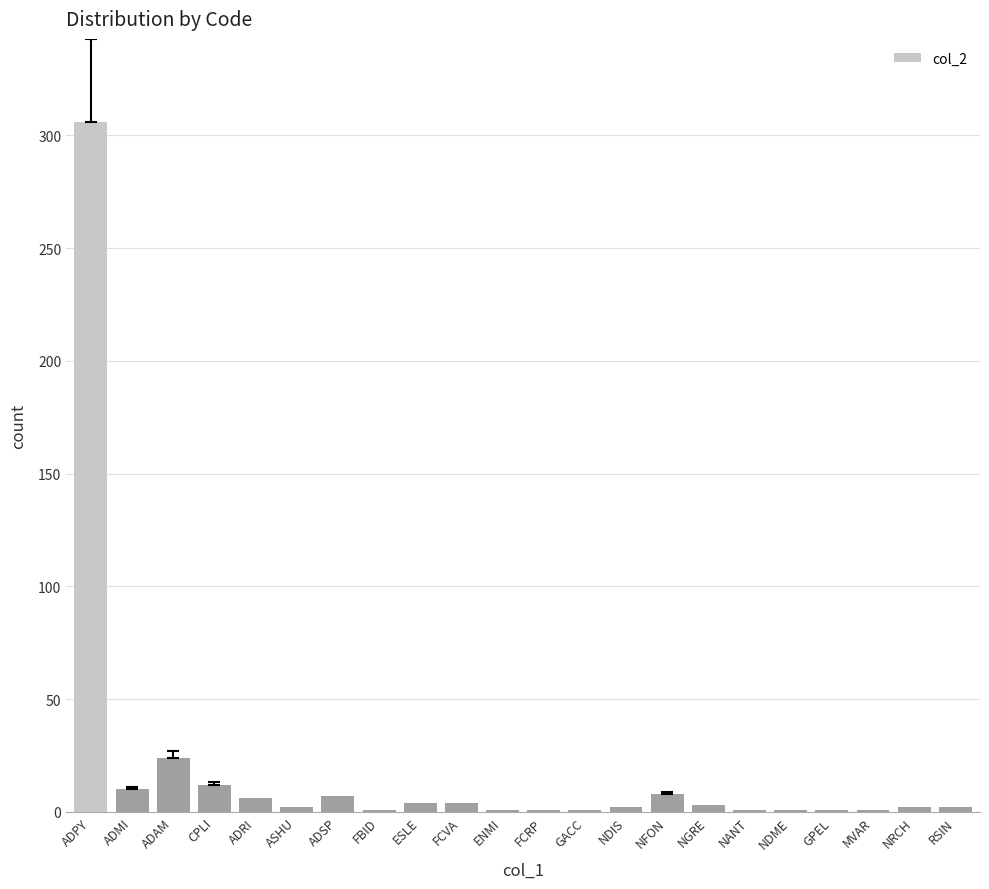

What is the sum of the values at ADSP and ADAM?

31